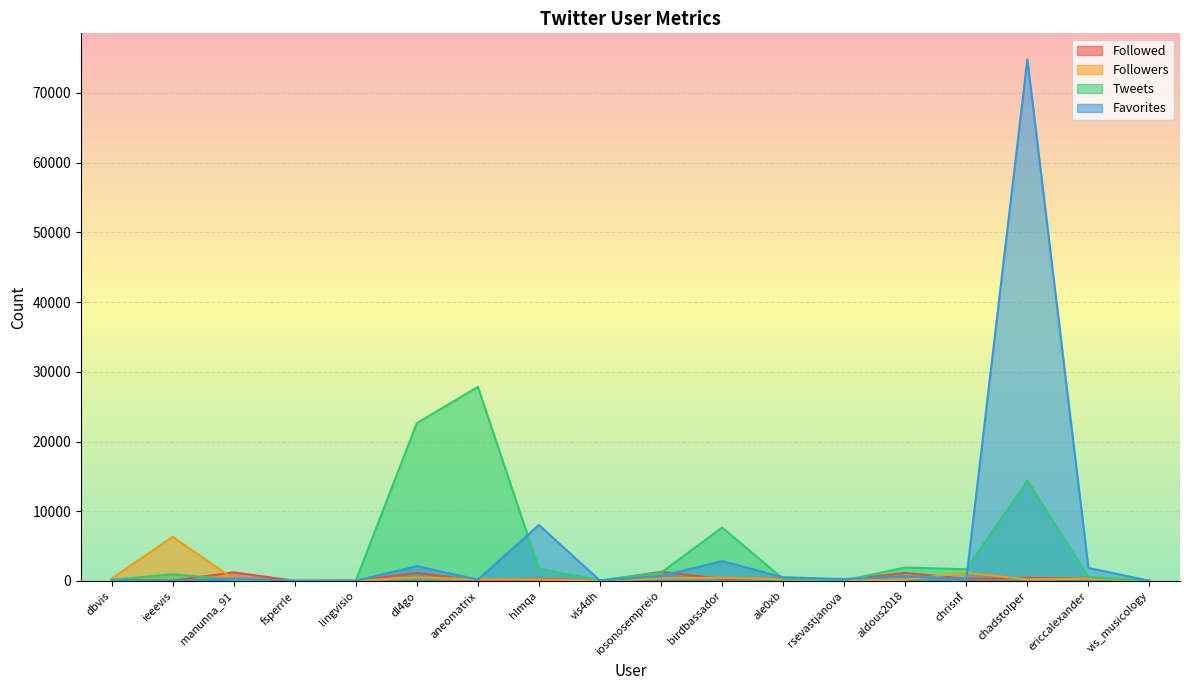

How many values in the Followed series are below 327?

9